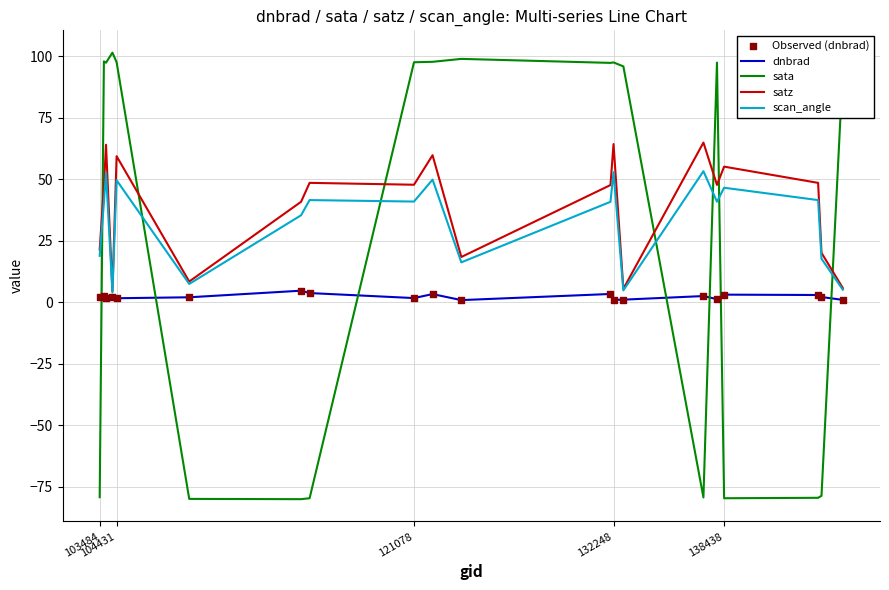

List the series in order of their peak value, lowest first.

dnbrad, scan_angle, satz, sata